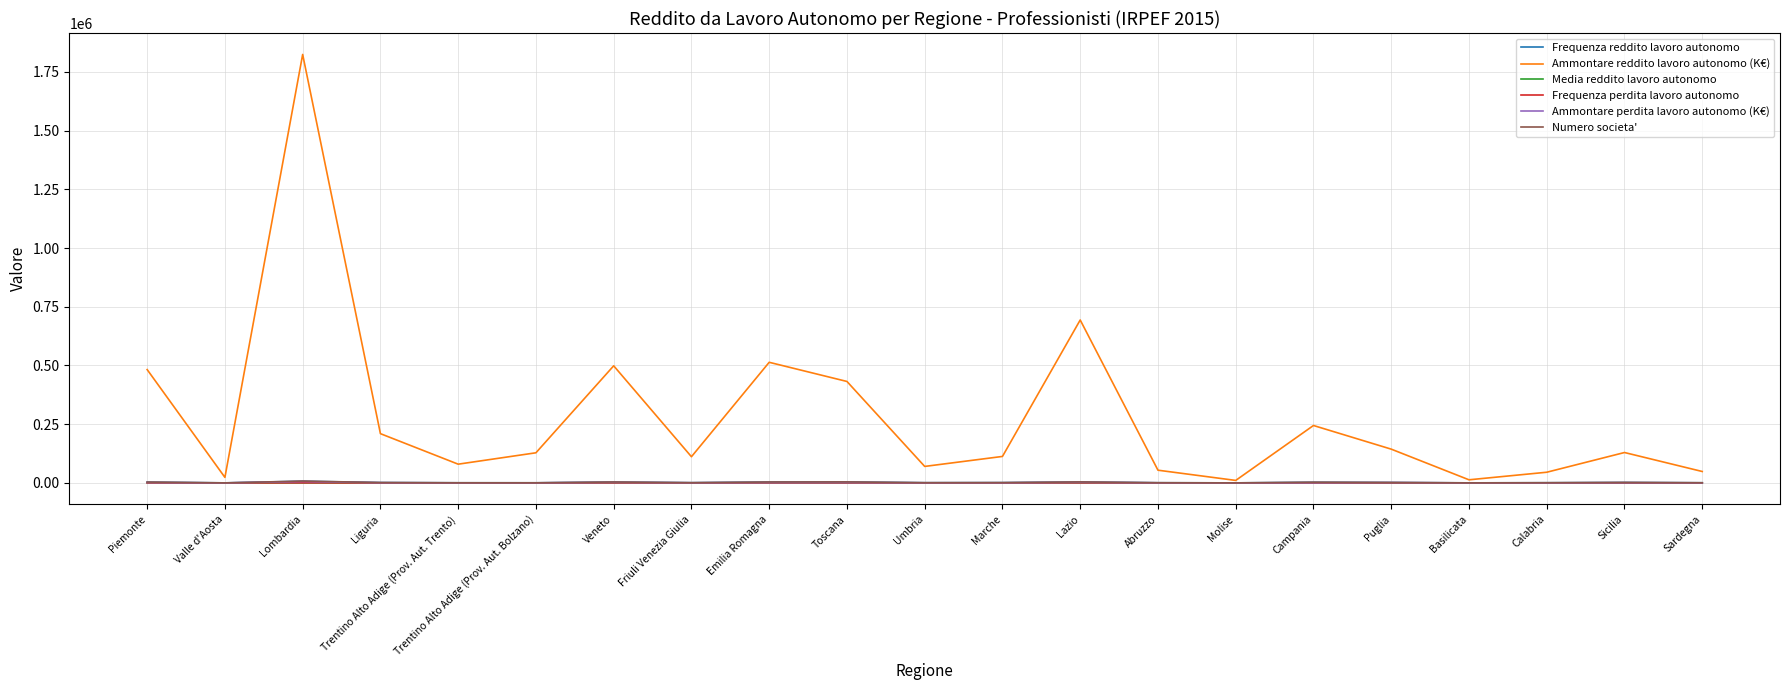

The value of Ammontare reddito lavoro autonomo (K€) at Veneto is 108039.8. True or false?

False